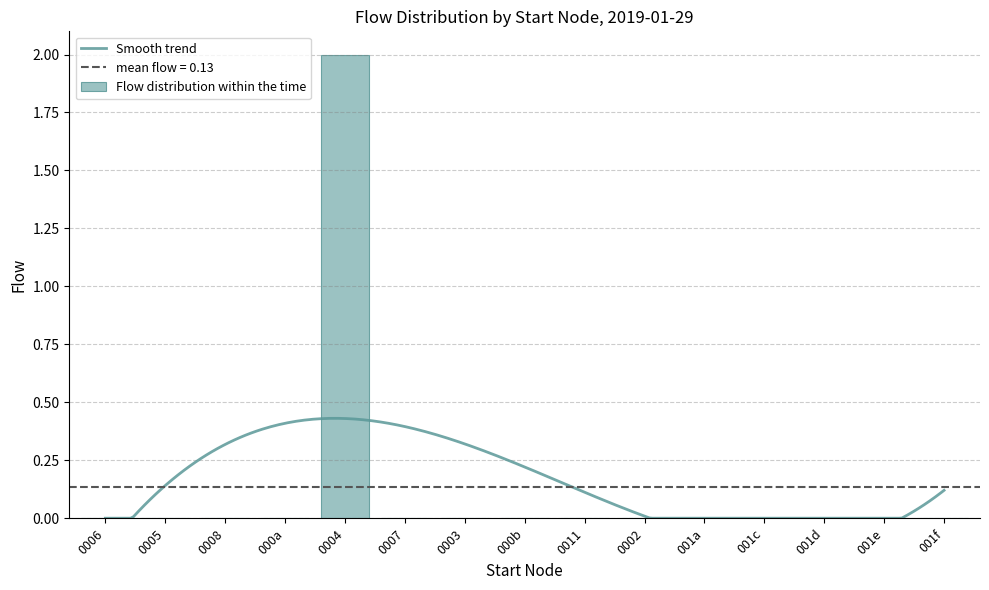

What is the sum of all values?

2